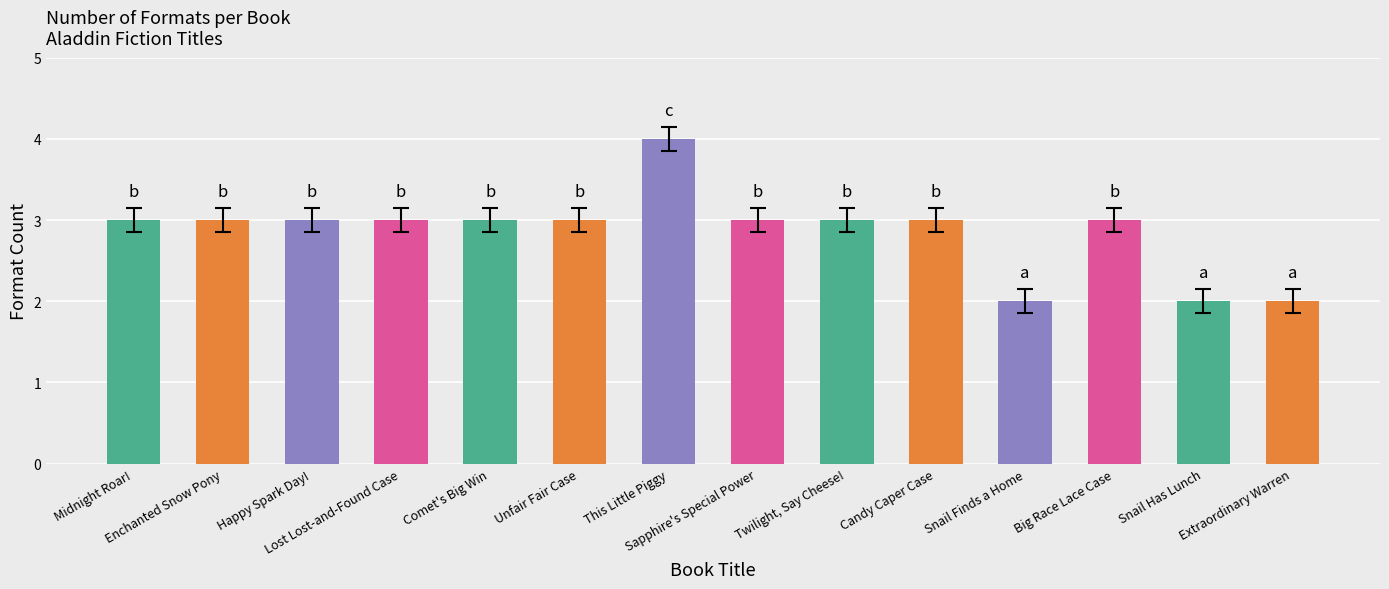

Reading left to right, list all the values displayed in this chart.

Midnight Roar!=3	Enchanted Snow Pony=3	Happy Spark Day!=3	Lost Lost-and-Found Case=3	Comet's Big Win=3	Unfair Fair Case=3	This Little Piggy=4	Sapphire's Special Power=3	Twilight, Say Cheese!=3	Candy Caper Case=3	Snail Finds a Home=2	Big Race Lace Case=3	Snail Has Lunch=2	Extraordinary Warren=2